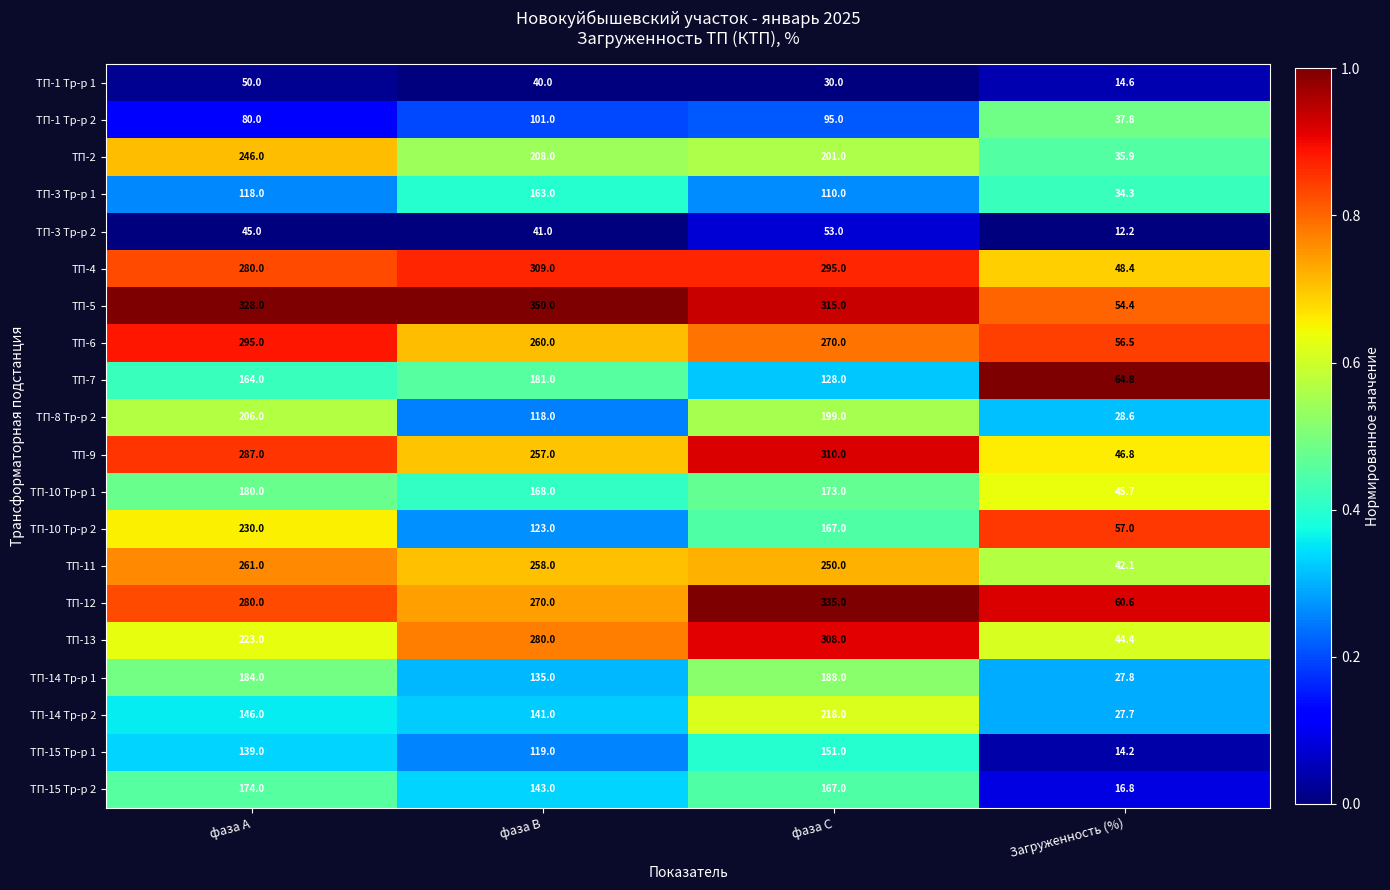

Count the number of data series in this chart.

20